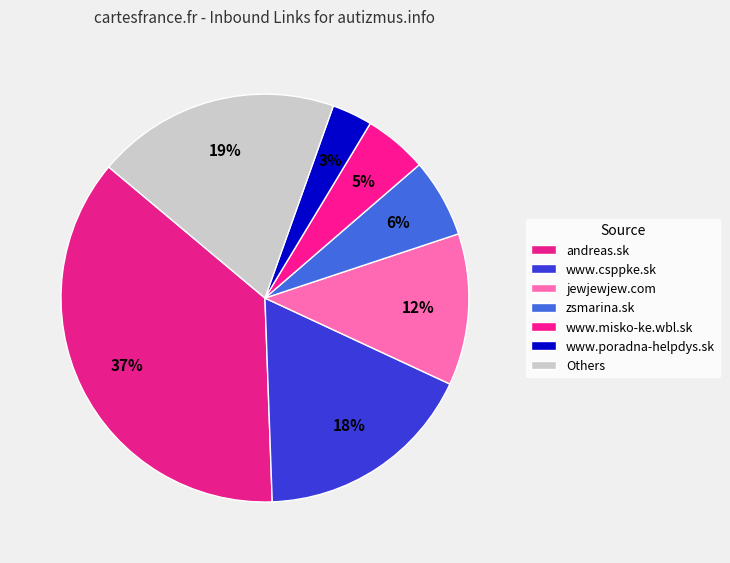

Is there a majority slice in this chart?

No